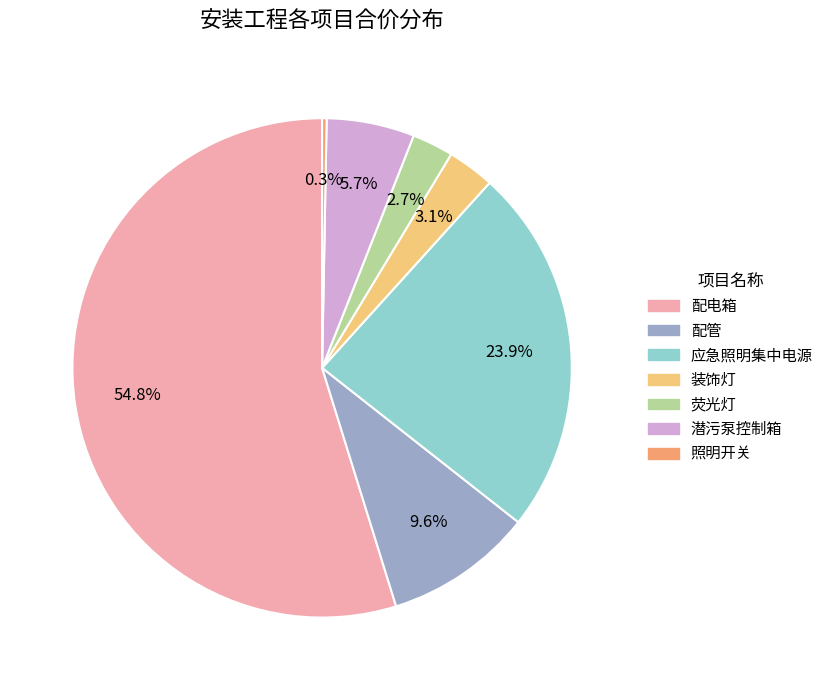

How many slices are in this pie chart?

7